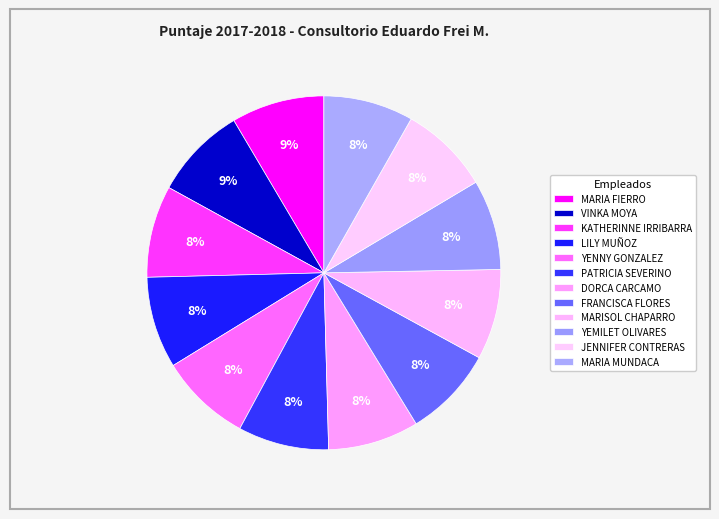

Combined, do VINKA MOYA and LILY MUÑOZ account for over 50%?

No